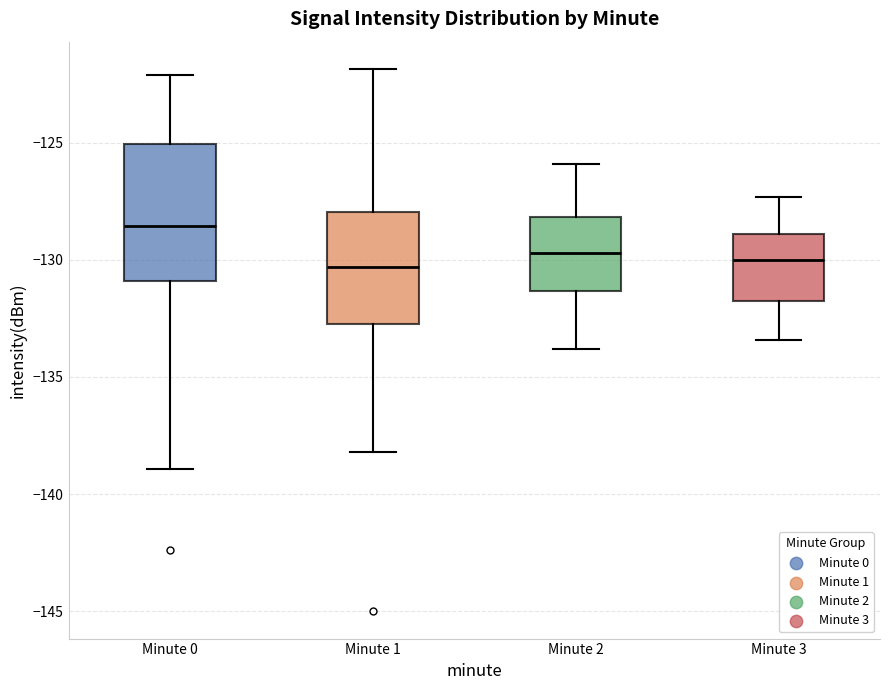

Which box has the highest median line?

Minute 0